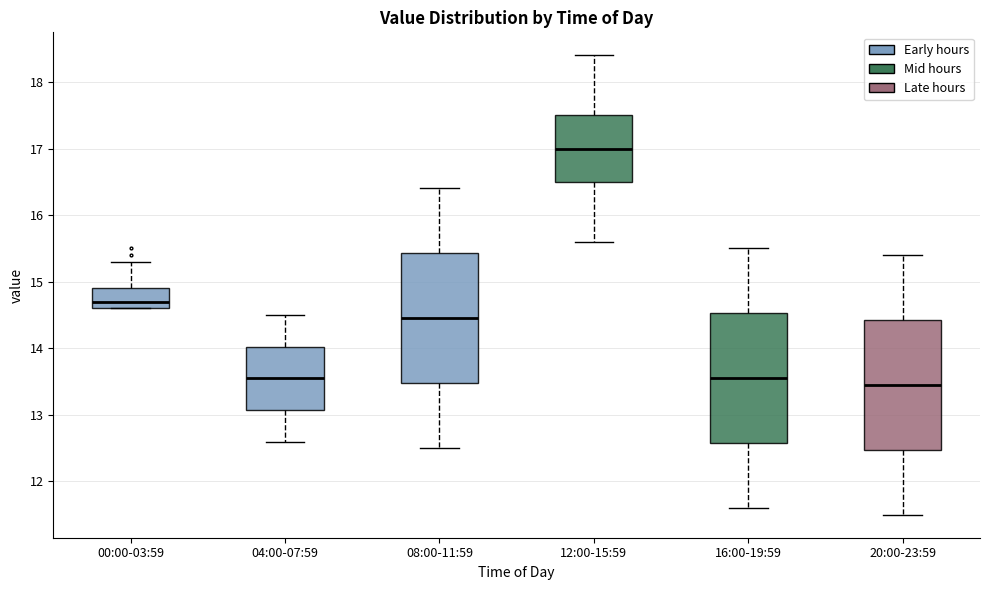

Reading left to right, read every box against the y-axis: the position of its median line, the range the box covers, and the ends of its whiskers. The values are not printed on the chart, so give them approximately, as read against the axis.

00:00-03:59: median 14.7, box 14.6 to 14.9, whiskers 14.6 to 15.3
04:00-07:59: median 13.6, box 13.1 to 14.0, whiskers 12.6 to 14.5
08:00-11:59: median 14.5, box 13.5 to 15.4, whiskers 12.5 to 16.4
12:00-15:59: median 17.0, box 16.5 to 17.5, whiskers 15.6 to 18.4
16:00-19:59: median 13.6, box 12.6 to 14.5, whiskers 11.6 to 15.5
20:00-23:59: median 13.5, box 12.5 to 14.4, whiskers 11.5 to 15.4